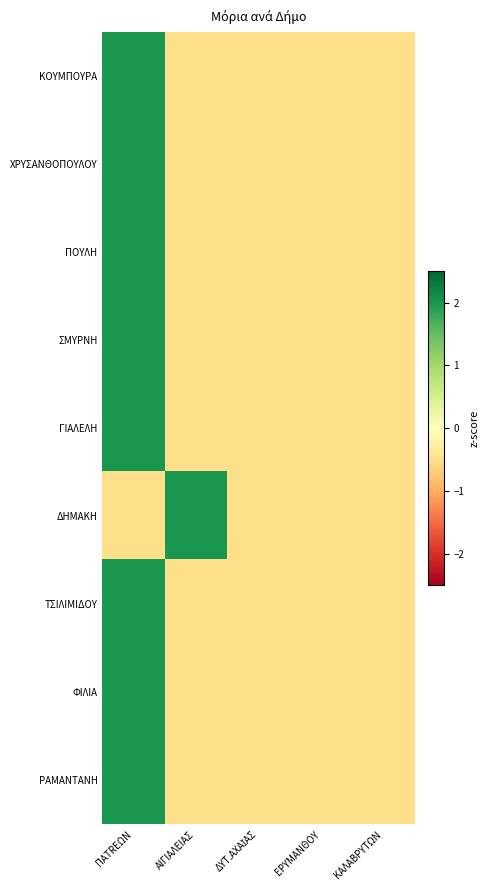

Which label corresponds to the largest value in the chart?

ΠΑTRΕΩΝ